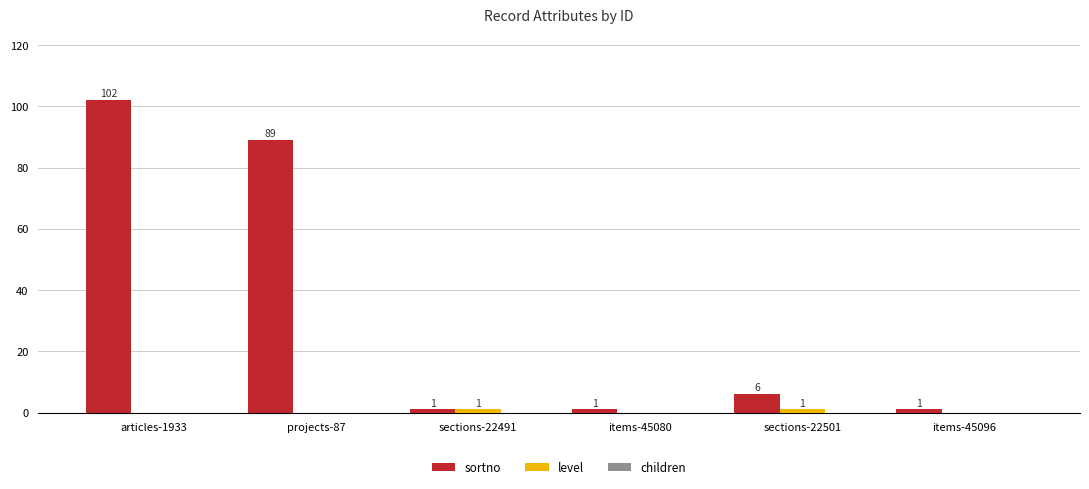

Which series has the largest range (max minus min)?

sortno